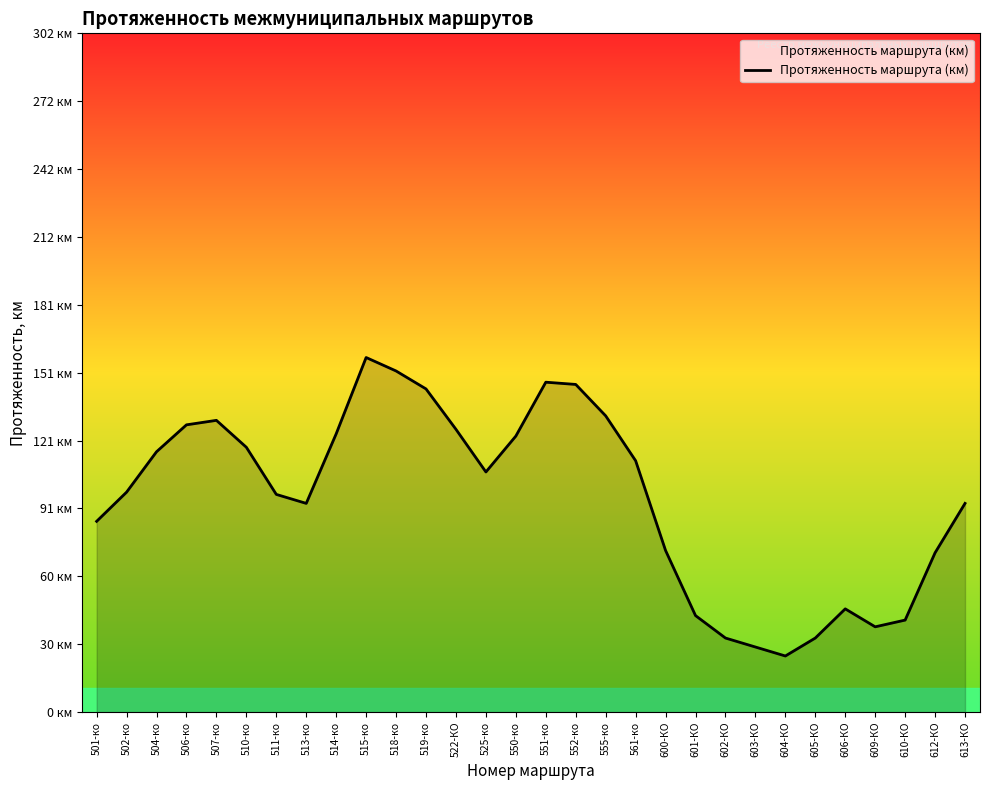

What is the approximate value at 514-ко?

124